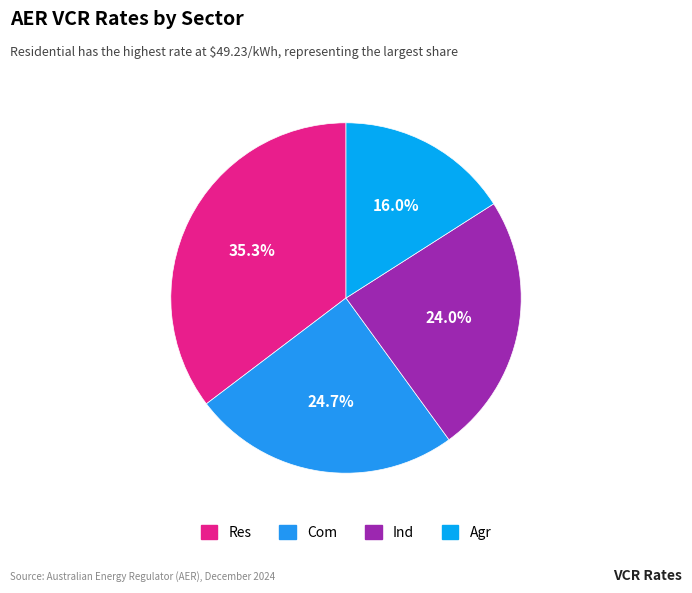

What is the smallest slice in the pie chart?

Agr